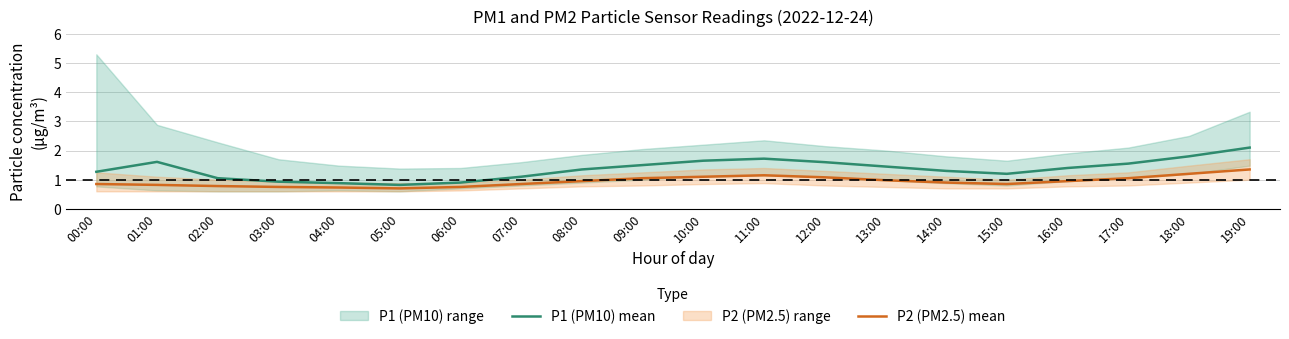

At how many categories does at least one series exceed 1?

16